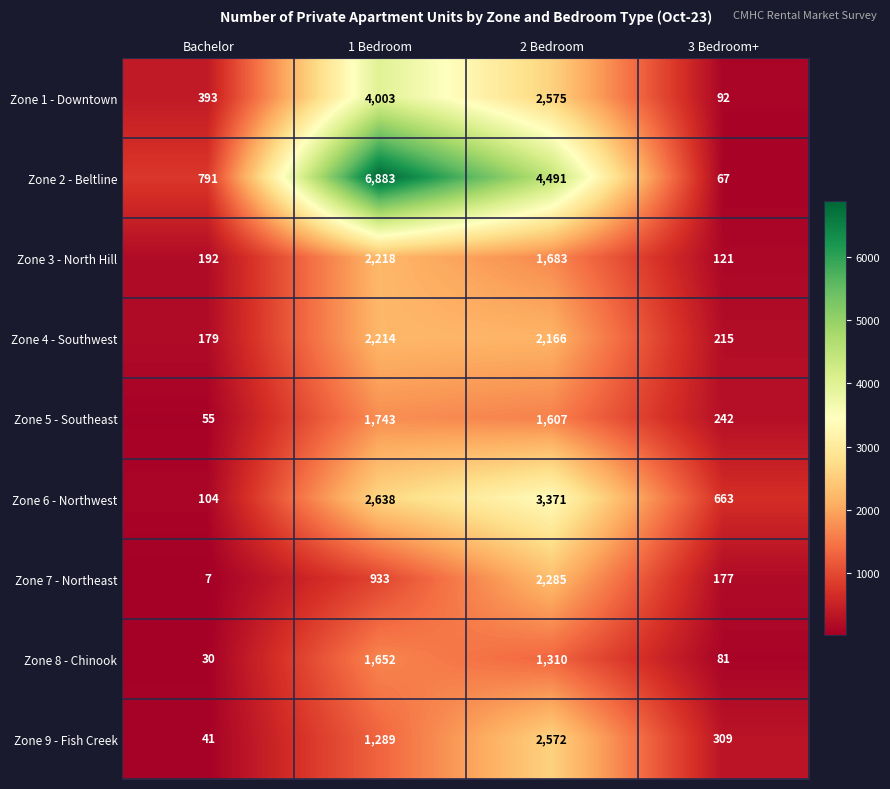

What is the sum of all Zone 4 - Southwest values?

4774